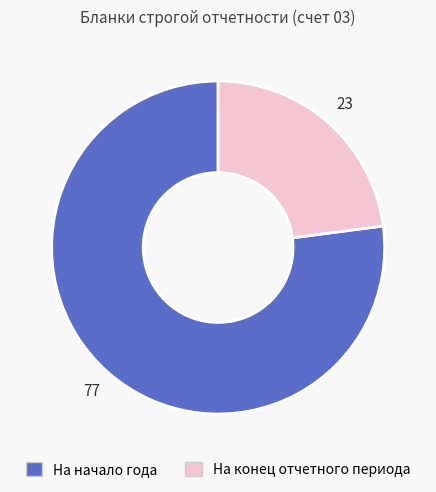

Which has a higher value, На конец отчетного периода or На начало года?

На начало года